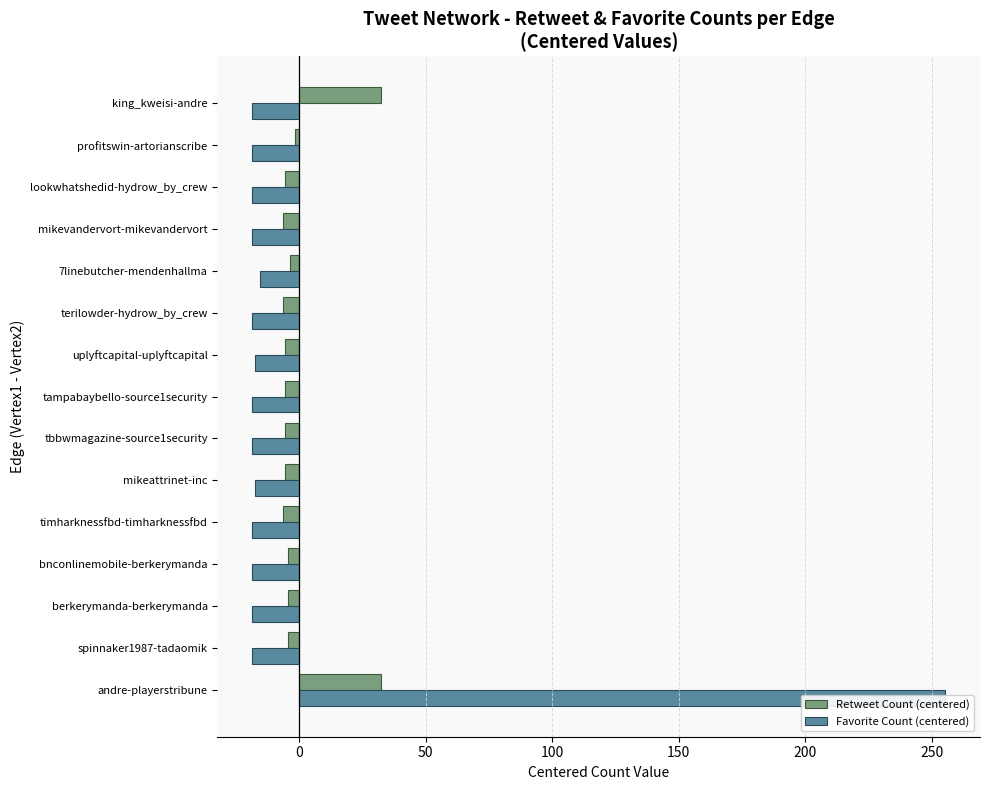

How many bars are there in each group?

2